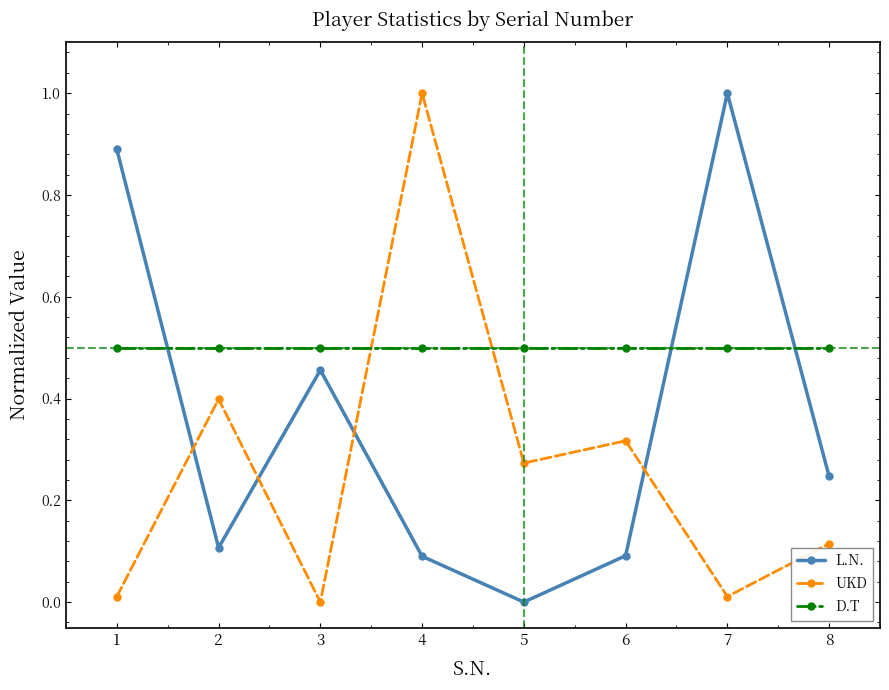

Which series changed the most between 2 and 5?

UKD